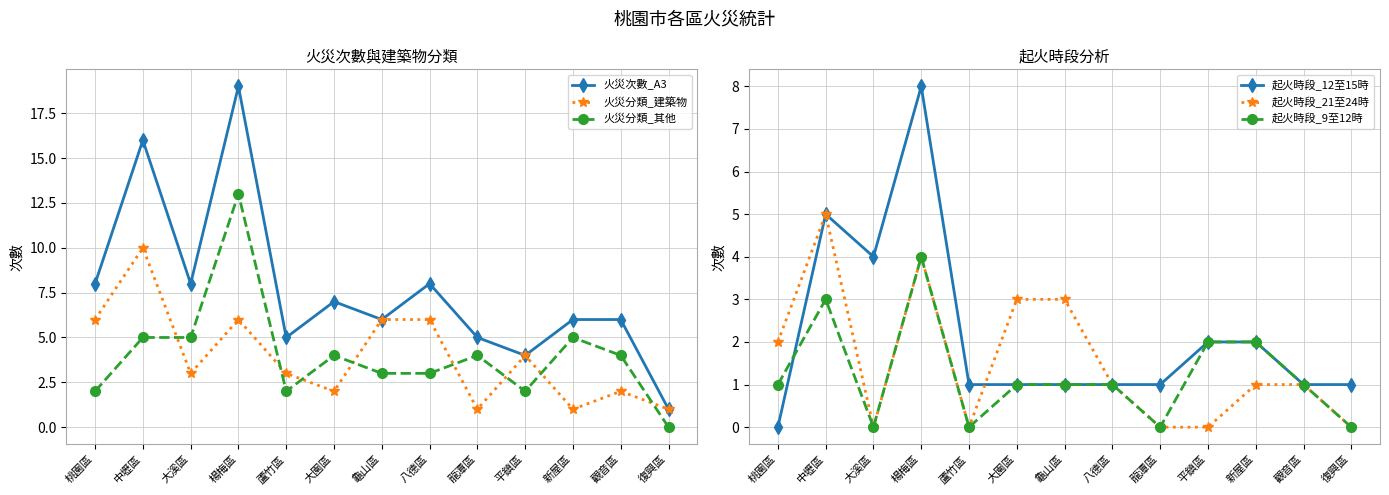

Is this an area chart (filled region under the line)?

No